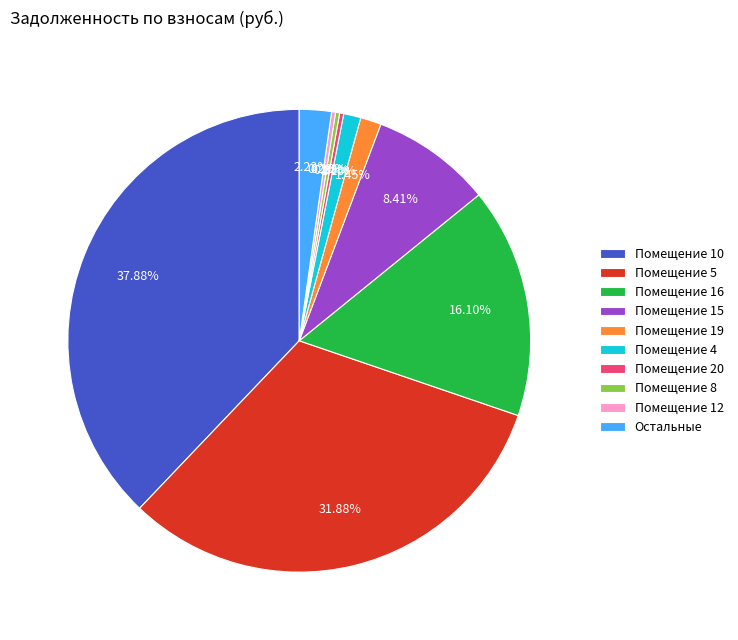

Does Помещение 15 represent more than half of the total?

No